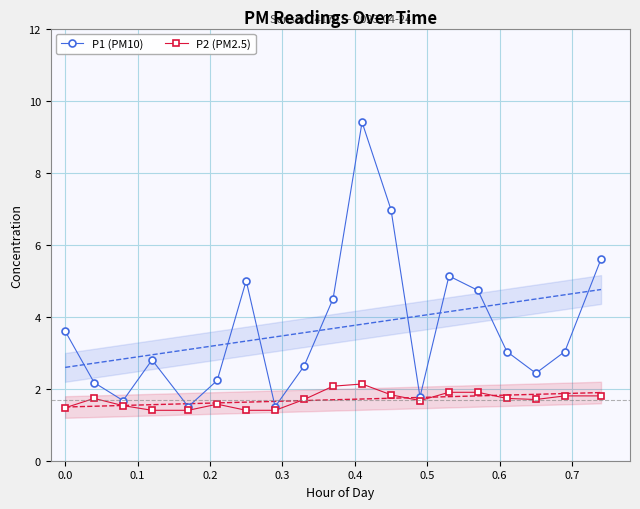

What is the maximum value for P1 (PM10)?

9.4